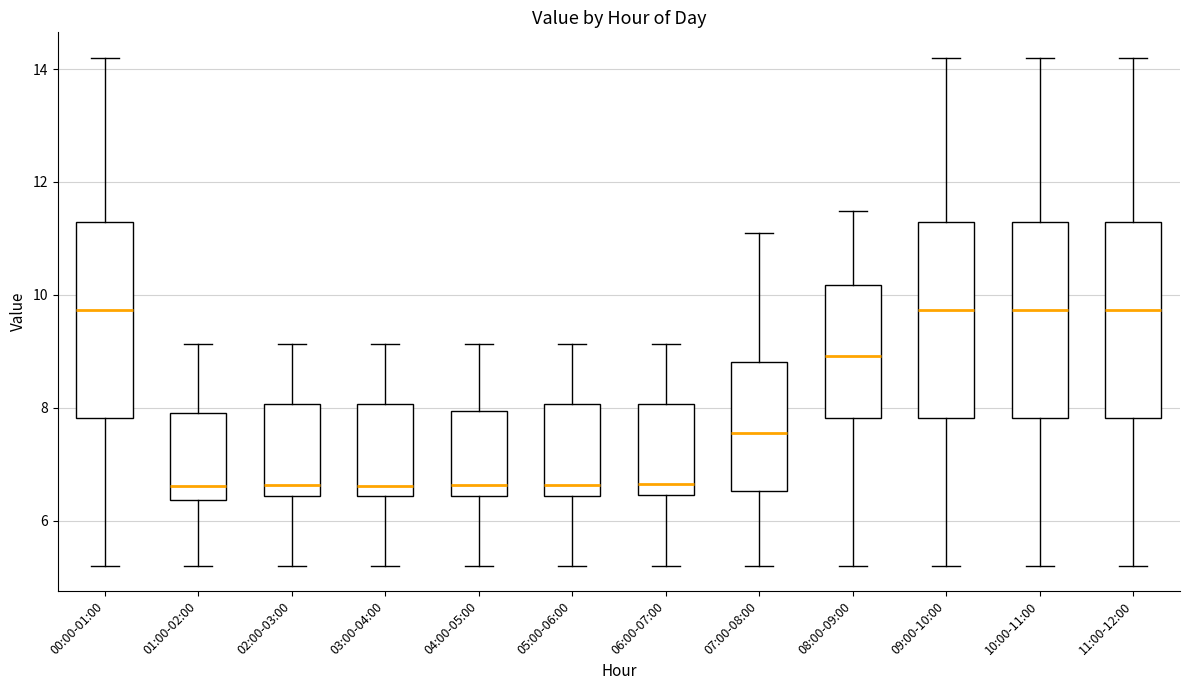

Reading left to right, read every box against the y-axis: the position of its median line, the range the box covers, and the ends of its whiskers. The values are not printed on the chart, so give them approximately, as read against the axis.

00:00-01:00: median 9.8, box 7.8 to 11.2, whiskers 5.2 to 14.2
01:00-02:00: median 6.6, box 6.4 to 8.0, whiskers 5.2 to 9.2
02:00-03:00: median 6.6, box 6.4 to 8.0, whiskers 5.2 to 9.2
03:00-04:00: median 6.6, box 6.4 to 8.0, whiskers 5.2 to 9.2
04:00-05:00: median 6.6, box 6.4 to 8.0, whiskers 5.2 to 9.2
05:00-06:00: median 6.6, box 6.4 to 8.0, whiskers 5.2 to 9.2
06:00-07:00: median 6.6, box 6.4 to 8.0, whiskers 5.2 to 9.2
07:00-08:00: median 7.6, box 6.6 to 8.8, whiskers 5.2 to 11.2
08:00-09:00: median 9.0, box 7.8 to 10.2, whiskers 5.2 to 11.4
09:00-10:00: median 9.8, box 7.8 to 11.2, whiskers 5.2 to 14.2
10:00-11:00: median 9.8, box 7.8 to 11.2, whiskers 5.2 to 14.2
11:00-12:00: median 9.8, box 7.8 to 11.2, whiskers 5.2 to 14.2